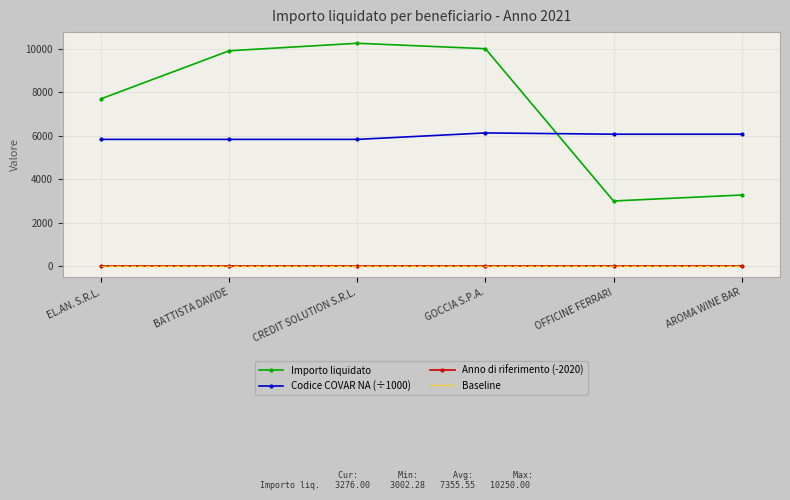

Reading left to right, list all the values displayed in this chart.

Importo liquidato: EL.AN. S.R.L.=7700.0	BATTISTA DAVIDE=9905.0	CREDIT SOLUTION S.R.L.=10250.0	GOCCIA S.P.A.=10000.0	OFFICINE FERRARI=3002.3	AROMA WINE BAR=3276.0
Codice COVAR NA (÷1000): EL.AN. S.R.L.=5832.7	BATTISTA DAVIDE=5832.7	CREDIT SOLUTION S.R.L.=5832.7	GOCCIA S.P.A.=6129.6	OFFICINE FERRARI=6070.3	AROMA WINE BAR=6070.3
Anno di riferimento (-2020): EL.AN. S.R.L.=1.0	BATTISTA DAVIDE=1.0	CREDIT SOLUTION S.R.L.=1.0	GOCCIA S.P.A.=1.0	OFFICINE FERRARI=1.0	AROMA WINE BAR=1.0
Baseline: EL.AN. S.R.L.=0.0	BATTISTA DAVIDE=0.0	CREDIT SOLUTION S.R.L.=0.0	GOCCIA S.P.A.=0.0	OFFICINE FERRARI=0.0	AROMA WINE BAR=0.0